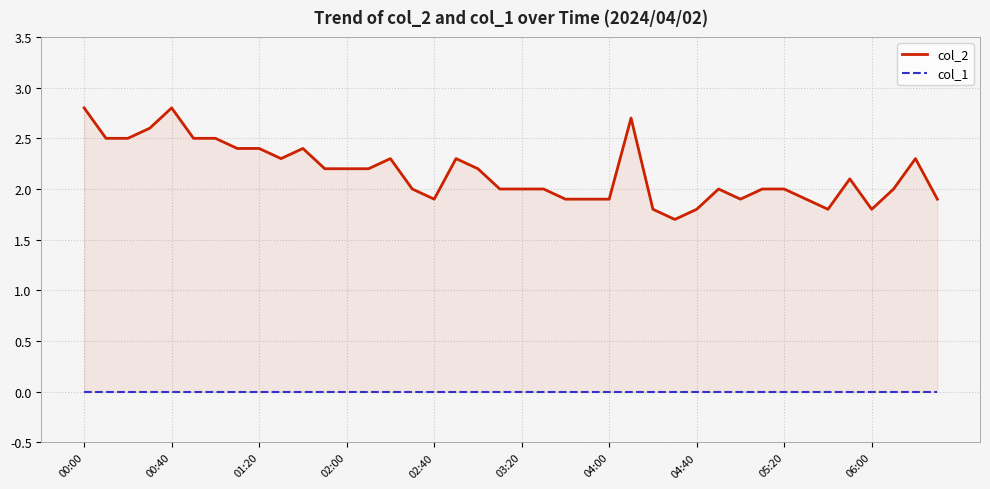

Reading left to right, list all the values displayed in this chart.

col_2: 2.8	2.5	2.5	2.6	2.8	2.5	2.5	2.4	2.4	2.3	2.4	2.2	2.2	2.2	2.3	2.0	1.9	2.3	2.2	2.0	2.0	2.0	1.9	1.9	1.9	2.7	1.8	1.7	1.8	2.0	1.9	2.0	2.0	1.9	1.8	2.1	1.8	2.0	2.3	1.9
col_1: 0.0	0.0	0.0	0.0	0.0	0.0	0.0	0.0	0.0	0.0	0.0	0.0	0.0	0.0	0.0	0.0	0.0	0.0	0.0	0.0	0.0	0.0	0.0	0.0	0.0	0.0	0.0	0.0	0.0	0.0	0.0	0.0	0.0	0.0	0.0	0.0	0.0	0.0	0.0	0.0